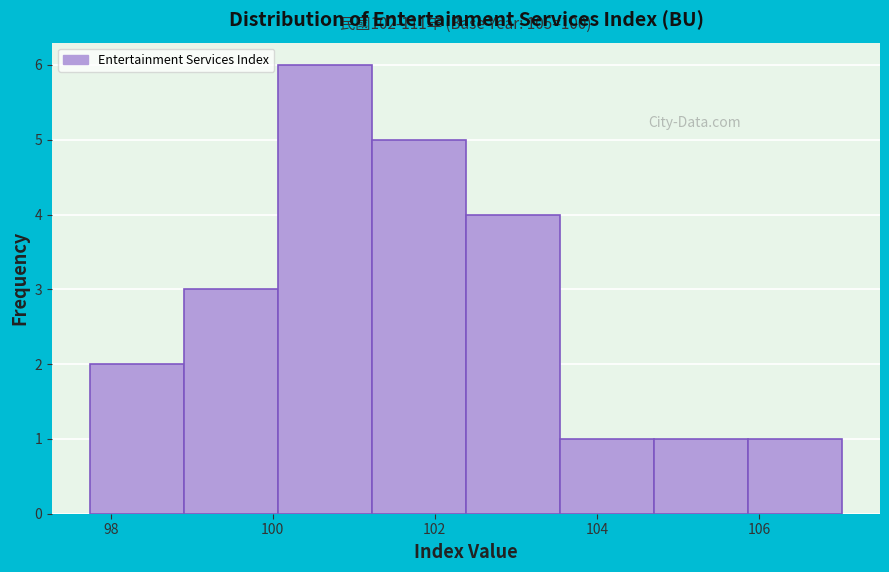

Which range on the x-axis has the tallest bar?

100.0 to 101.2